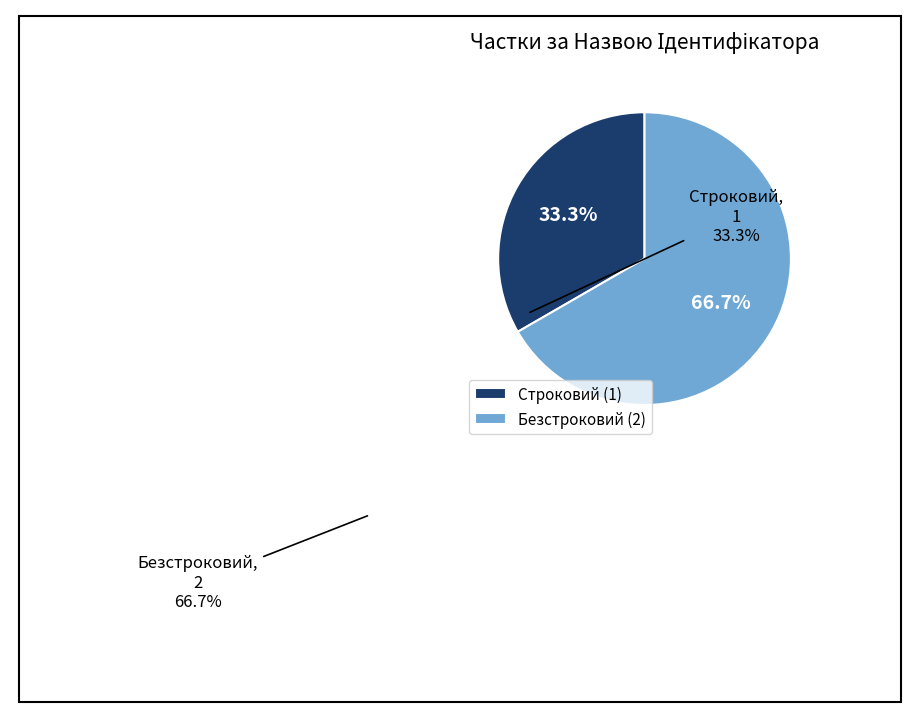

Is Строковий the majority of the pie?

No